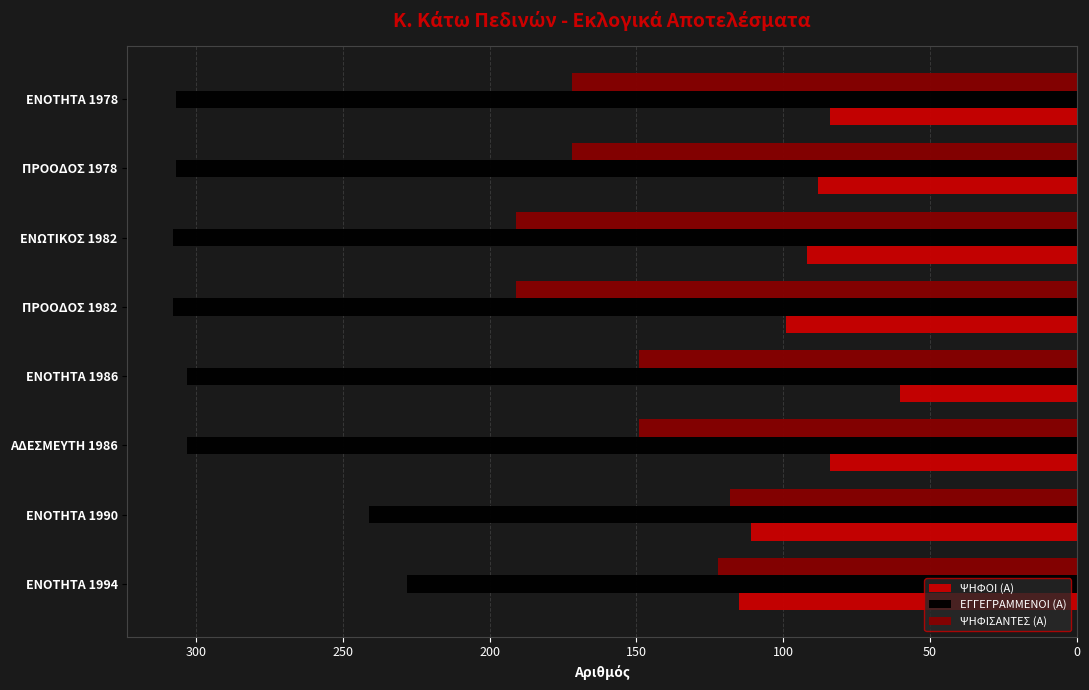

Which series has the widest spread of values?

ΕΓΓΕΓΡΑΜΜΕΝΟΙ (Α)